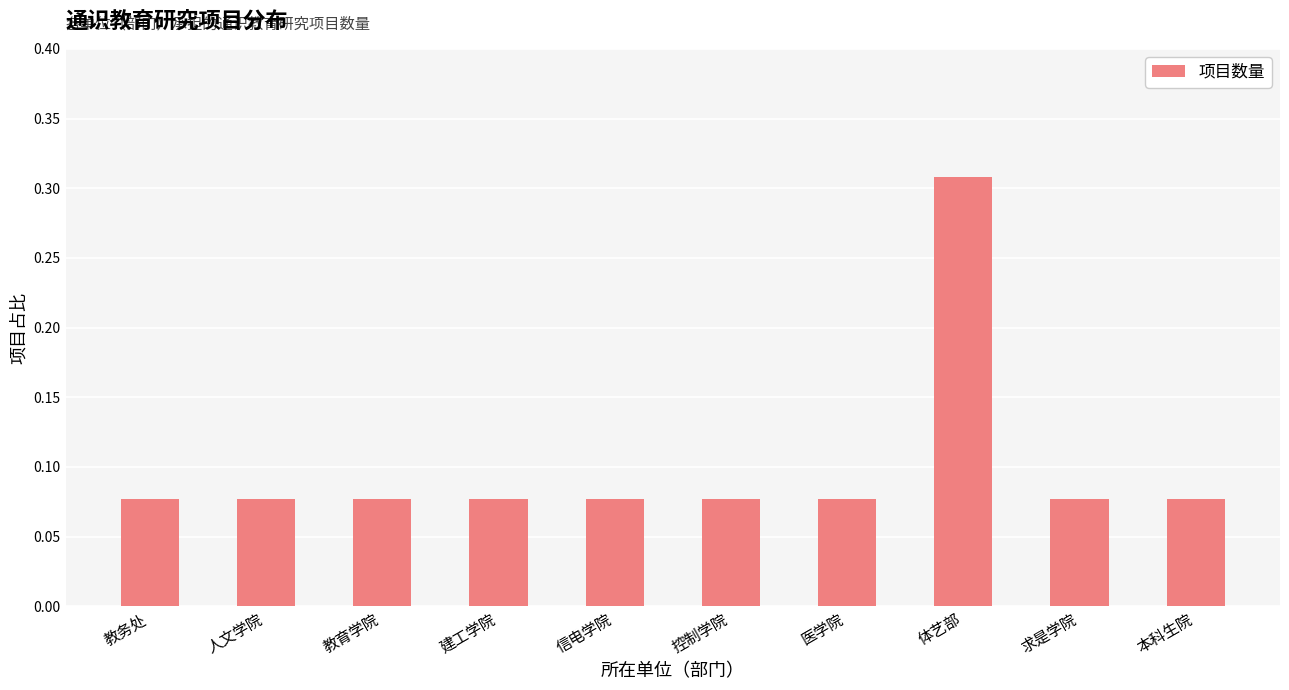

What is the label of the 7th bar from the left?

医学院